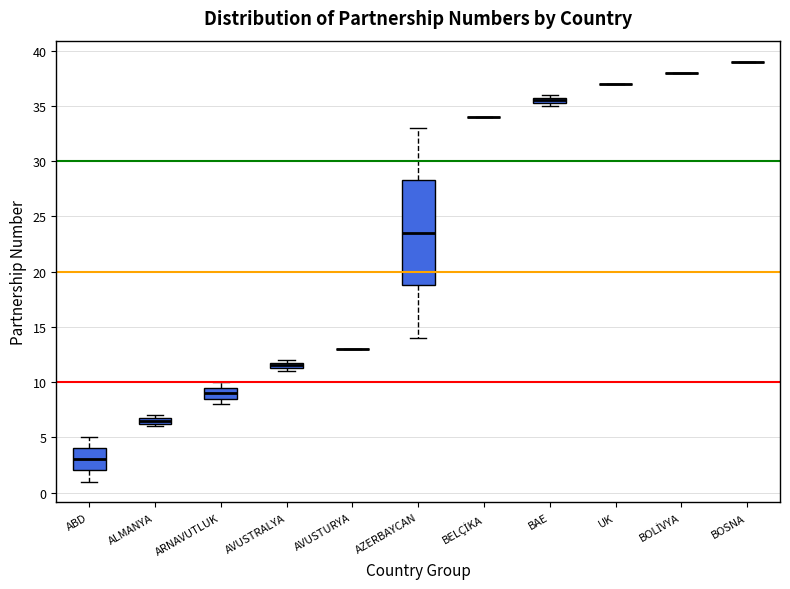

Which box is the tallest, from its lower edge to its upper edge?

AZERBAYCAN